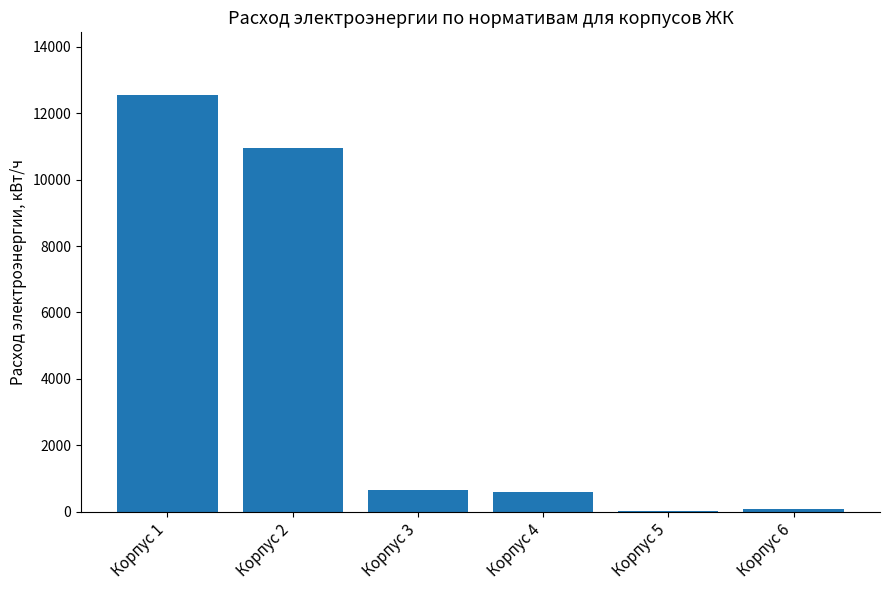

Which category has the highest value across all series?

Корпус 1